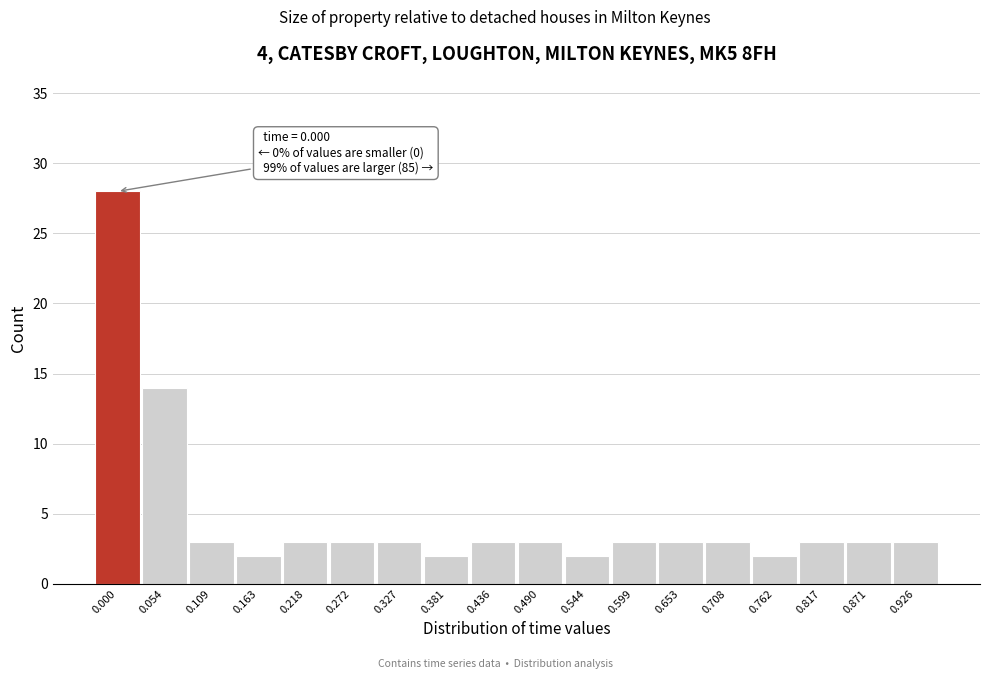

Reading left to right, list all the values displayed in this chart.

0.000=28	0.054=14	0.109=3	0.163=2	0.218=3	0.272=3	0.327=3	0.381=2	0.436=3	0.490=3	0.544=2	0.599=3	0.653=3	0.708=3	0.762=2	0.817=3	0.871=3	0.926=3